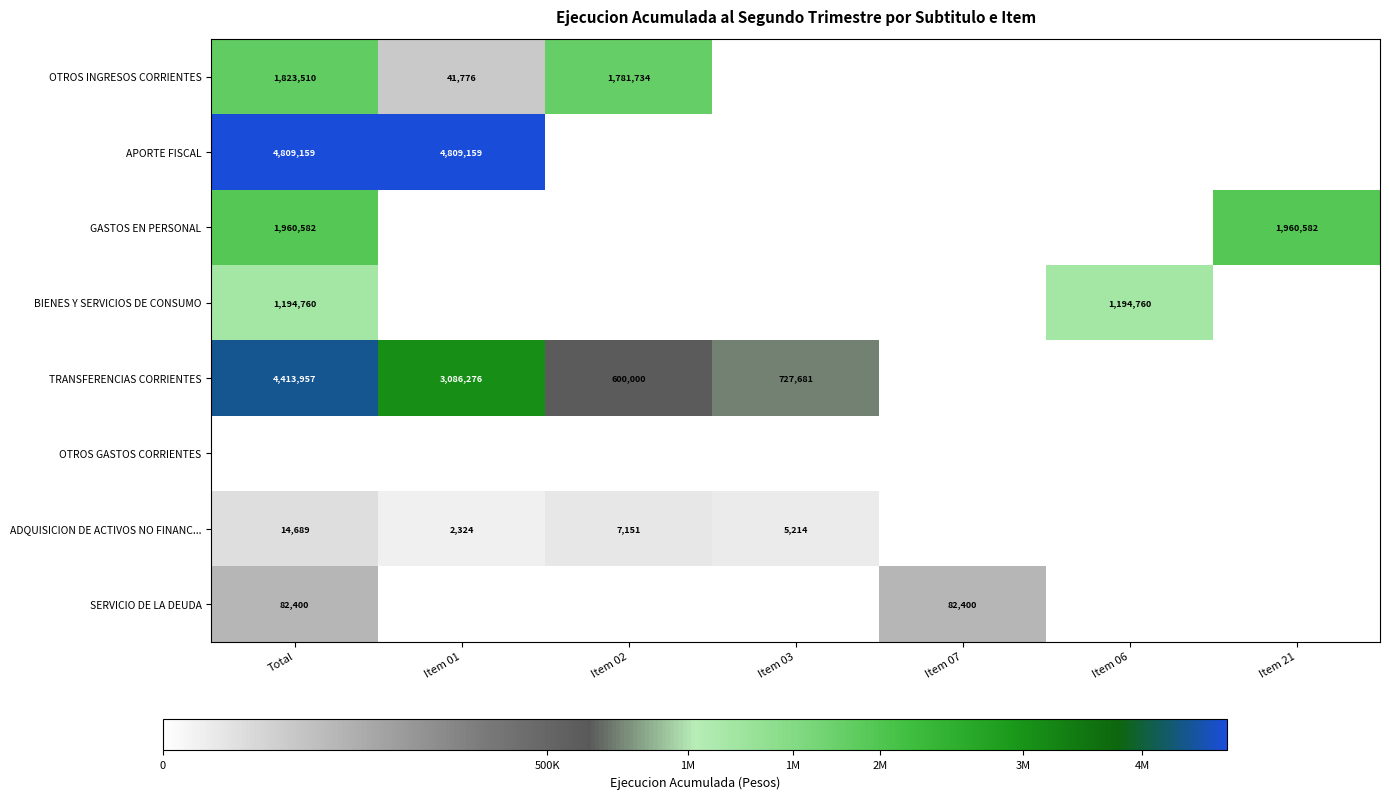

At which category is the sum across all series the highest?

Total